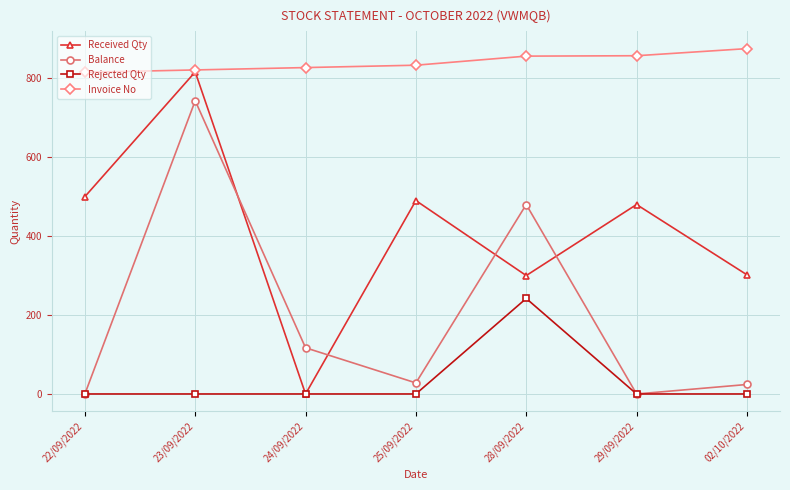

What is the label of the 5th point from the right?

24/09/2022